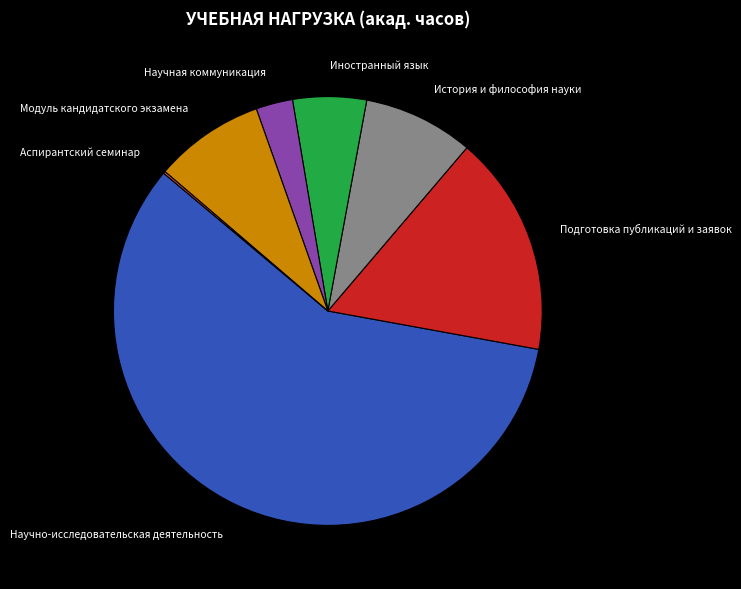

Is there any slice that represents more than half of the pie?

Yes